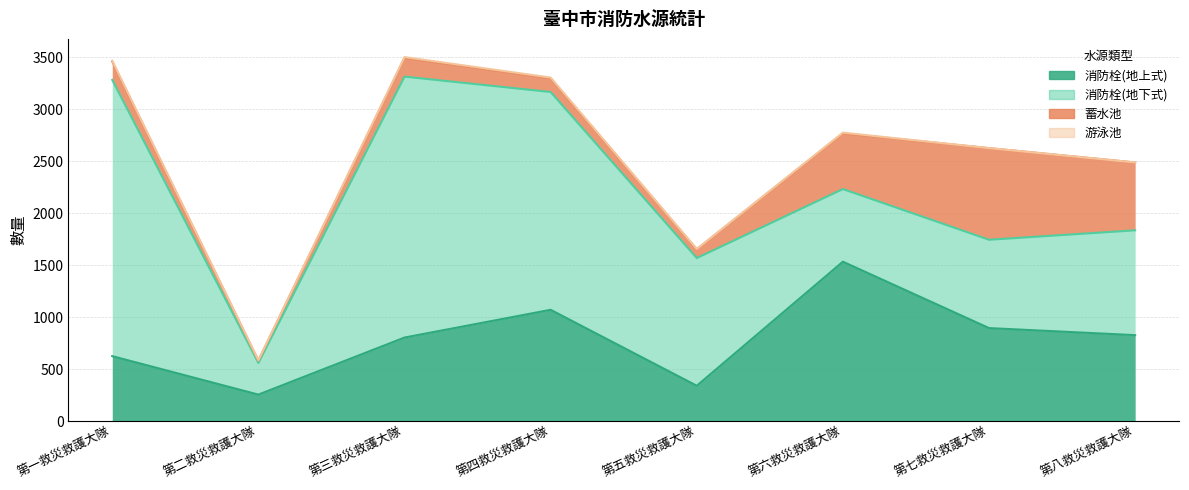

Which label corresponds to the largest value in the chart?

第一救災救護大隊